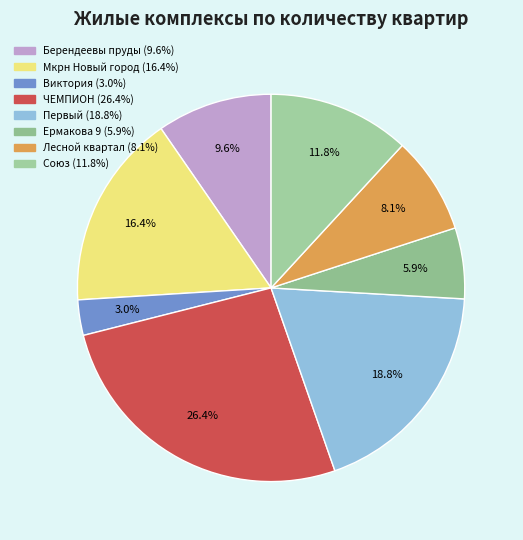

To the nearest percent, what is the average slice percentage?

12%